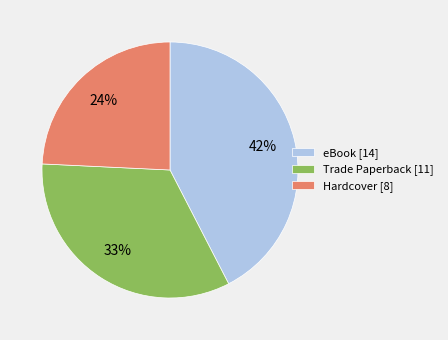

Do Hardcover [8] and eBook [14] together represent more than half of the pie?

Yes